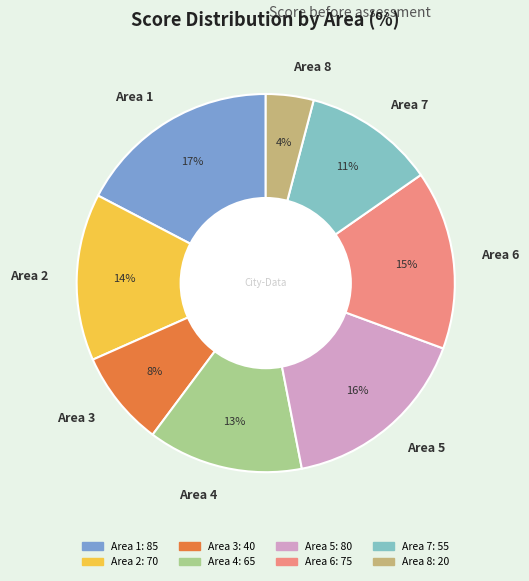

Rank the categories by value from highest to lowest.

Area 1, Area 5, Area 6, Area 2, Area 4, Area 7, Area 3, Area 8